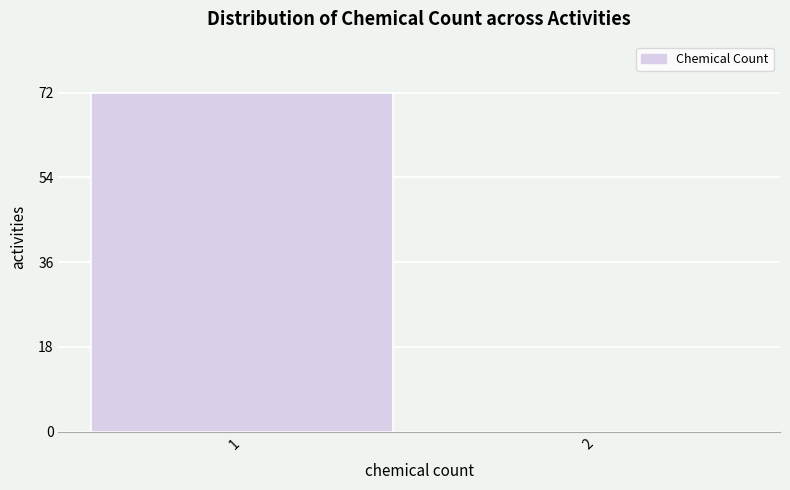

Reading right to left, list all the values displayed in this chart.

2=0	1=72